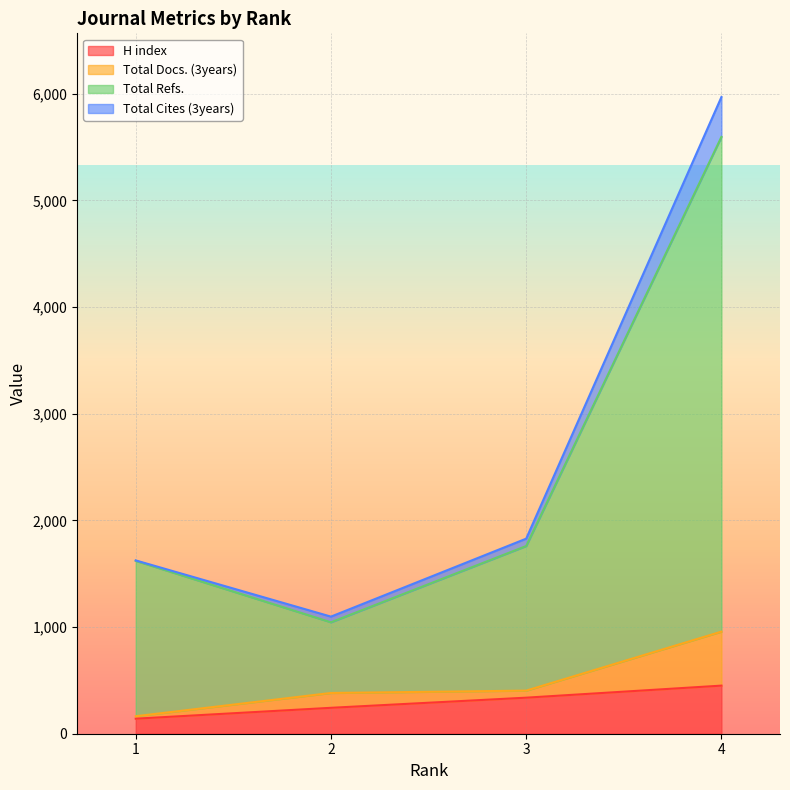

What are all the series names shown in the legend?

H index, Total Docs. (3years), Total Refs., Total Cites (3years)